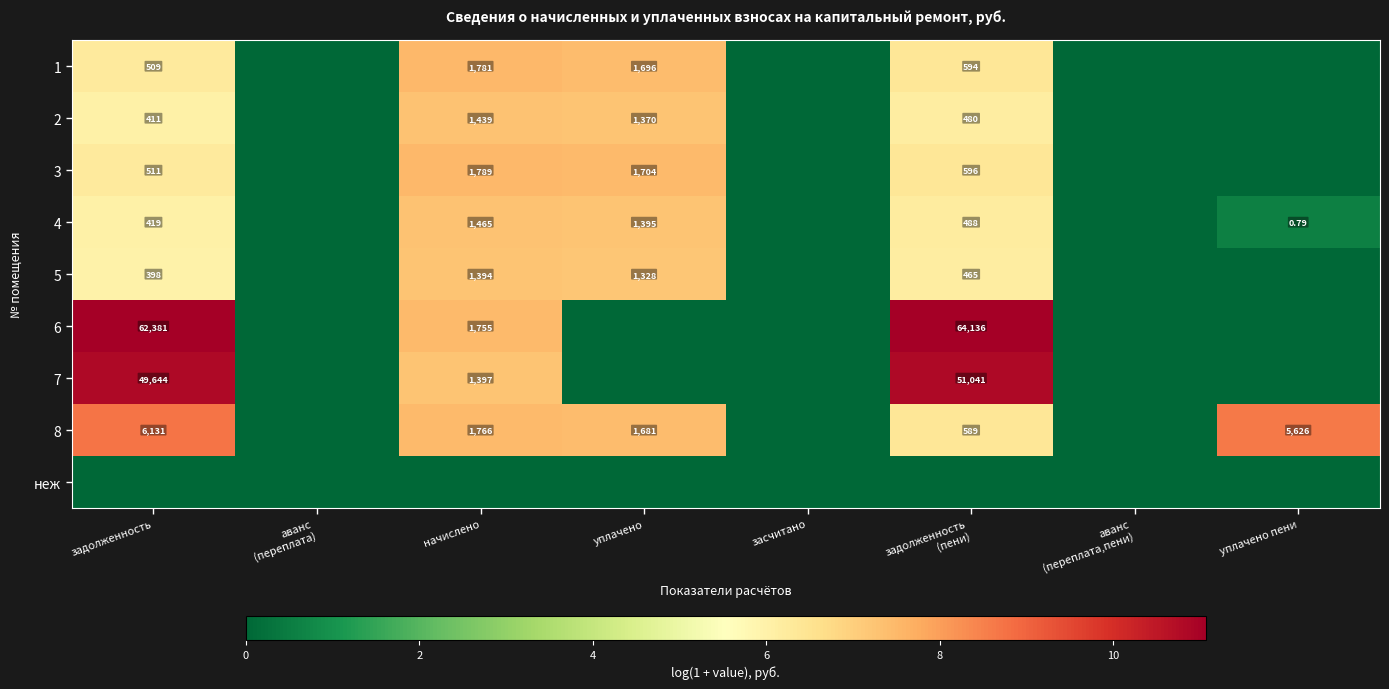

The value of 3 at начислено is 2.0. True or false?

False